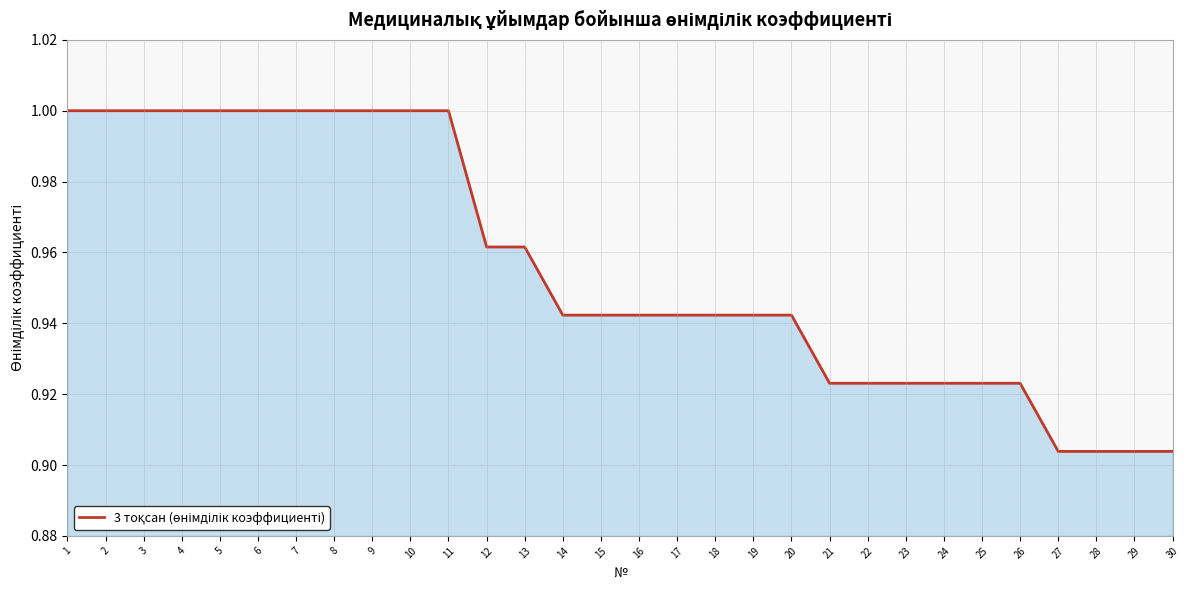

Is it true that the value at 21 is 0.3?

False